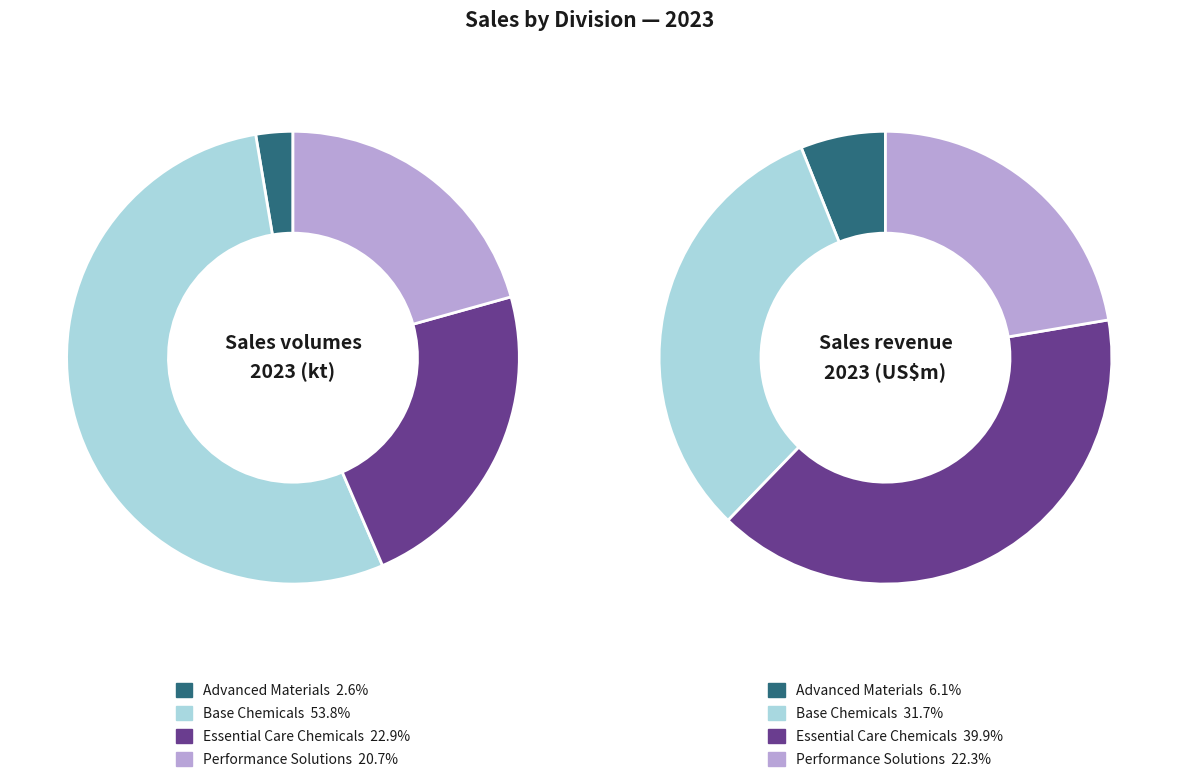

To the nearest percent, what is the difference between the Performance Solutions and Advanced Materials slice percentages?

16%